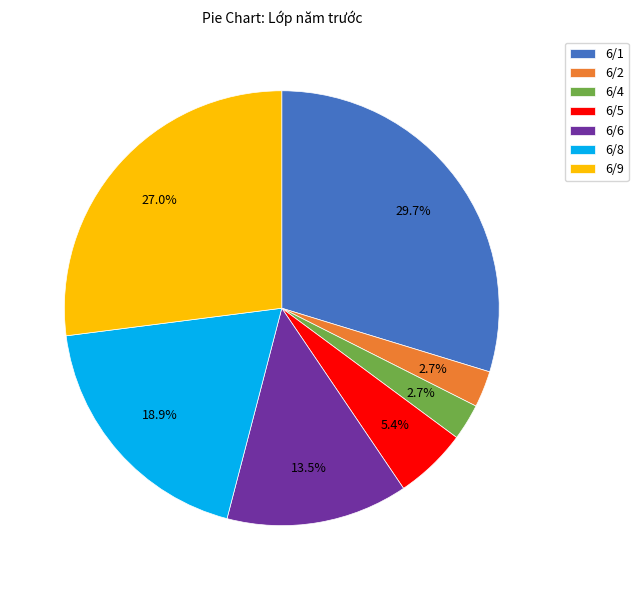

Which slice is the largest?

6/1